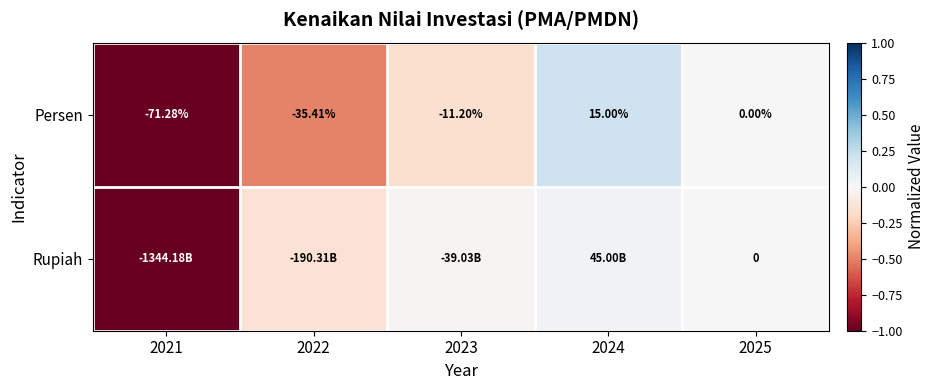

The Persen series shows -0.3 at 2022. True or false?

False